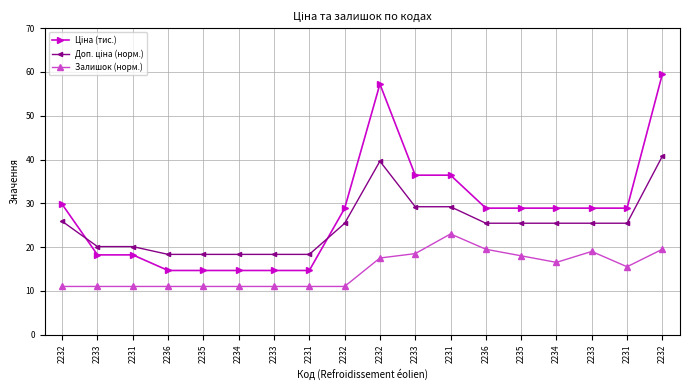

Count the number of data series in this chart.

3